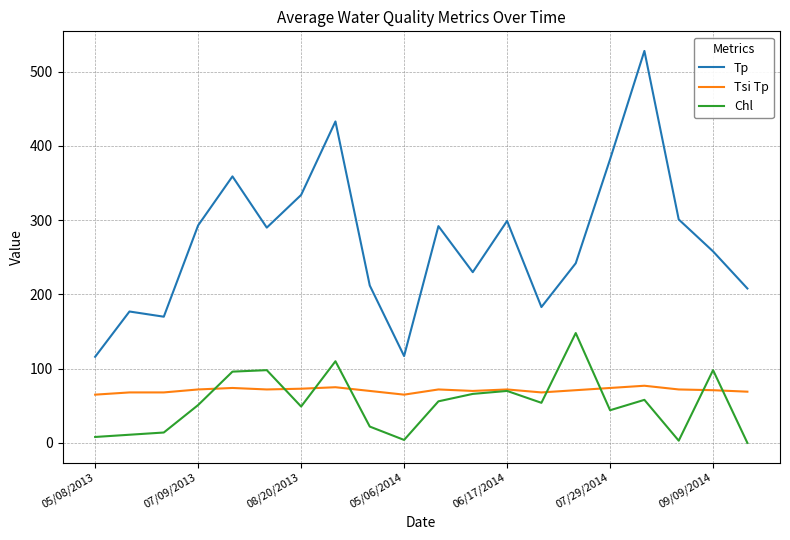

What is the maximum value shown in the chart?

528